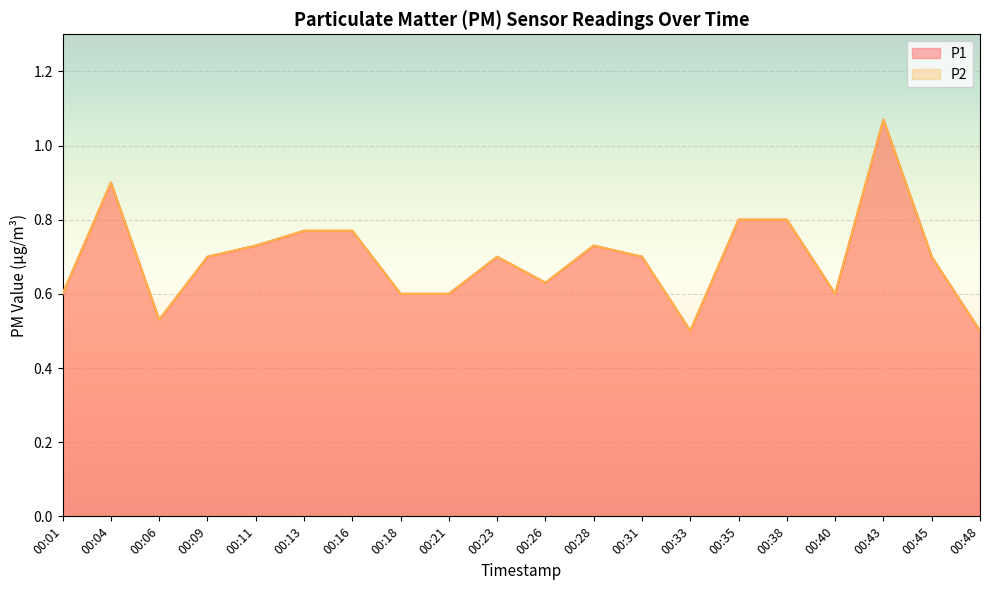

Reading left to right, list all the values displayed in this chart.

P1: 00:01=0.6	00:04=0.9	00:06=0.5	00:09=0.7	00:11=0.7	00:13=0.8	00:16=0.8	00:18=0.6	00:21=0.6	00:23=0.7	00:26=0.6	00:28=0.7	00:31=0.7	00:33=0.5	00:35=0.8	00:38=0.8	00:40=0.6	00:43=1.1	00:45=0.7	00:48=0.5
P2: 00:01=0.6	00:04=0.9	00:06=0.5	00:09=0.7	00:11=0.7	00:13=0.8	00:16=0.8	00:18=0.6	00:21=0.6	00:23=0.7	00:26=0.6	00:28=0.7	00:31=0.7	00:33=0.5	00:35=0.8	00:38=0.8	00:40=0.6	00:43=1.1	00:45=0.7	00:48=0.5